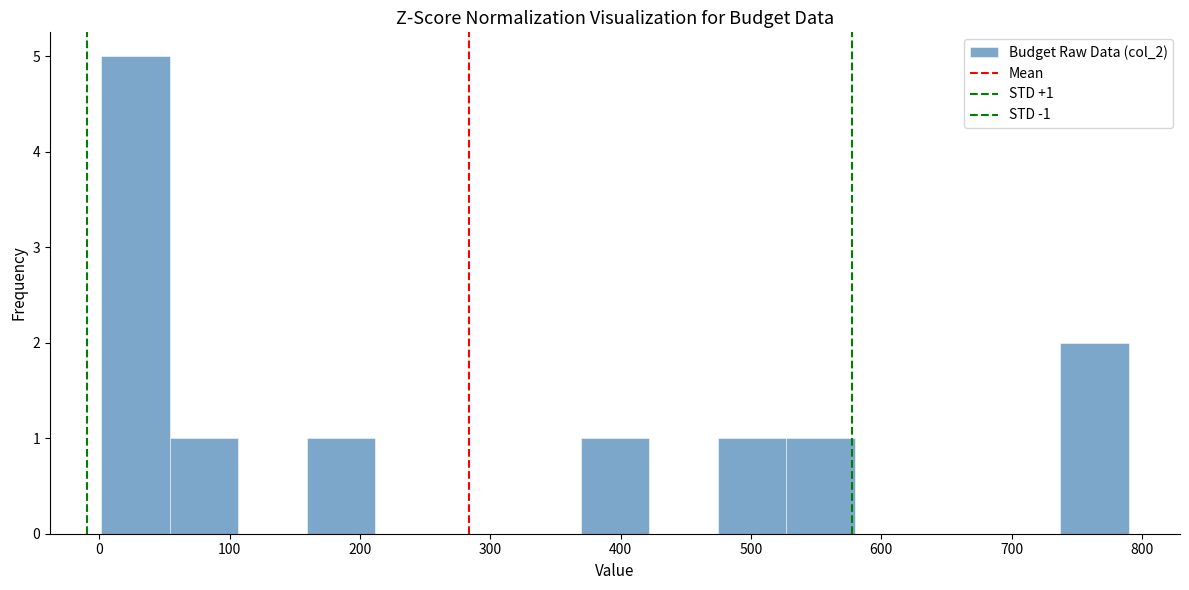

Which range on the x-axis has the tallest bar?

0 to 50